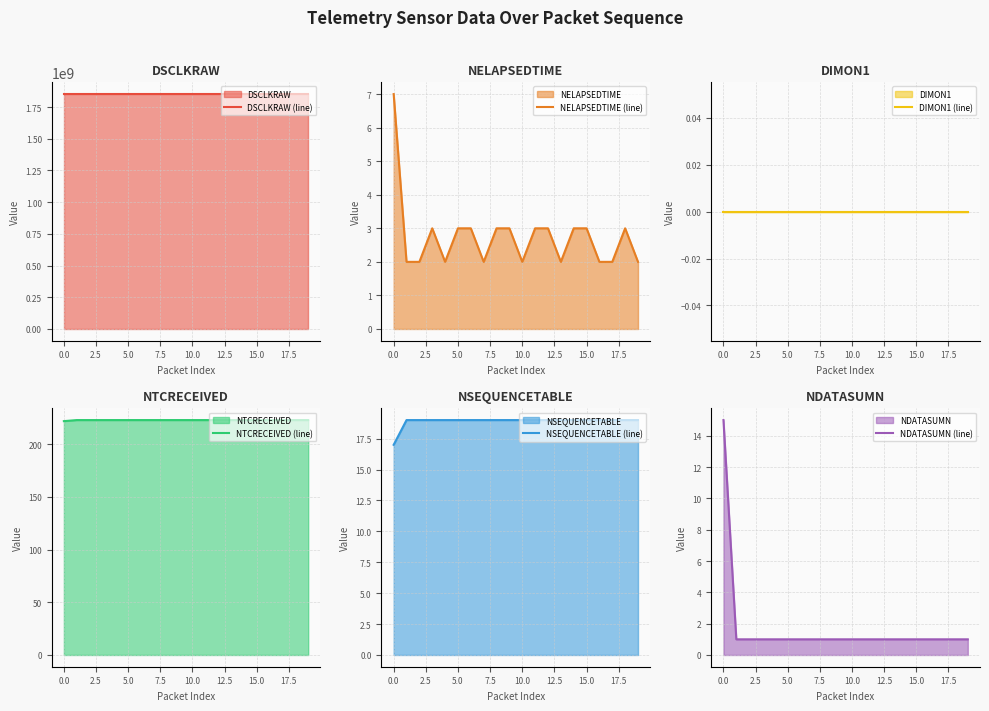

Read the NDATASUMN (line) value at 14.

1.0